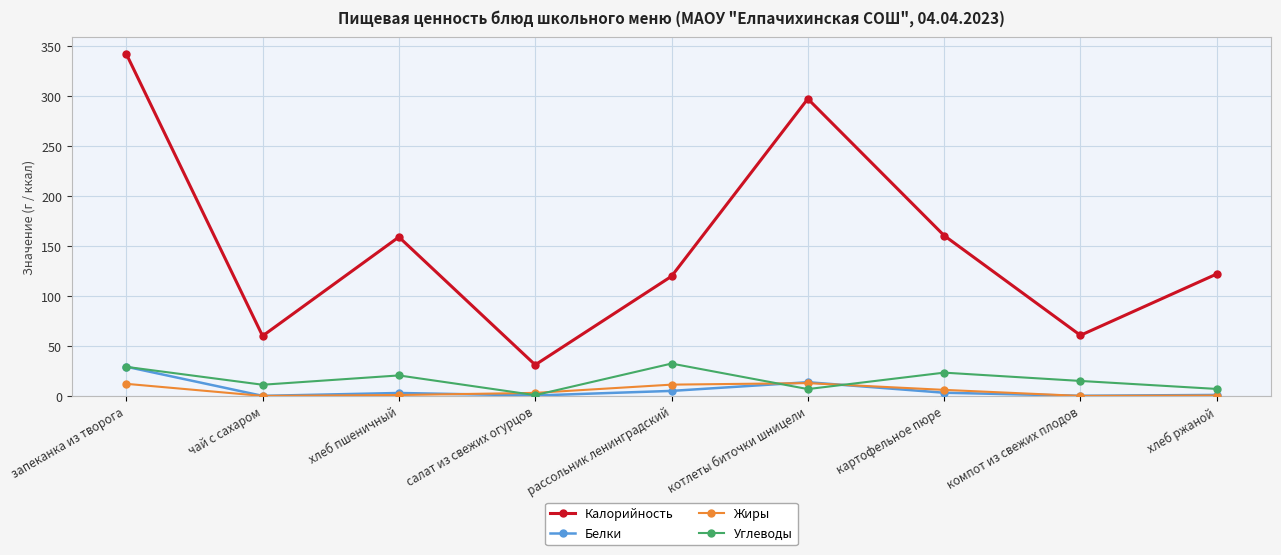

Where is the first local maximum for Углеводы?

хлеб пшеничный